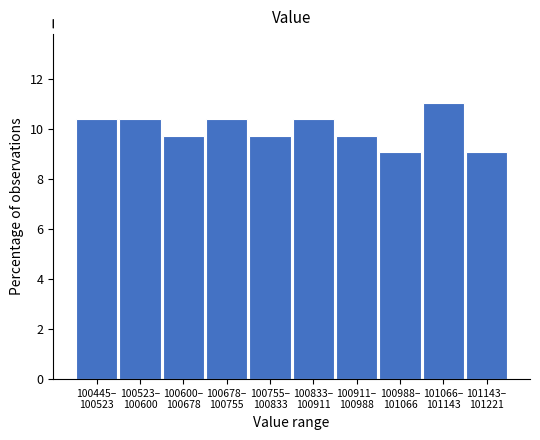

Reading left to right, list all the values displayed in this chart.

10.4	10.4	9.7	10.4	9.7	10.4	9.7	9.1	11.0	9.1